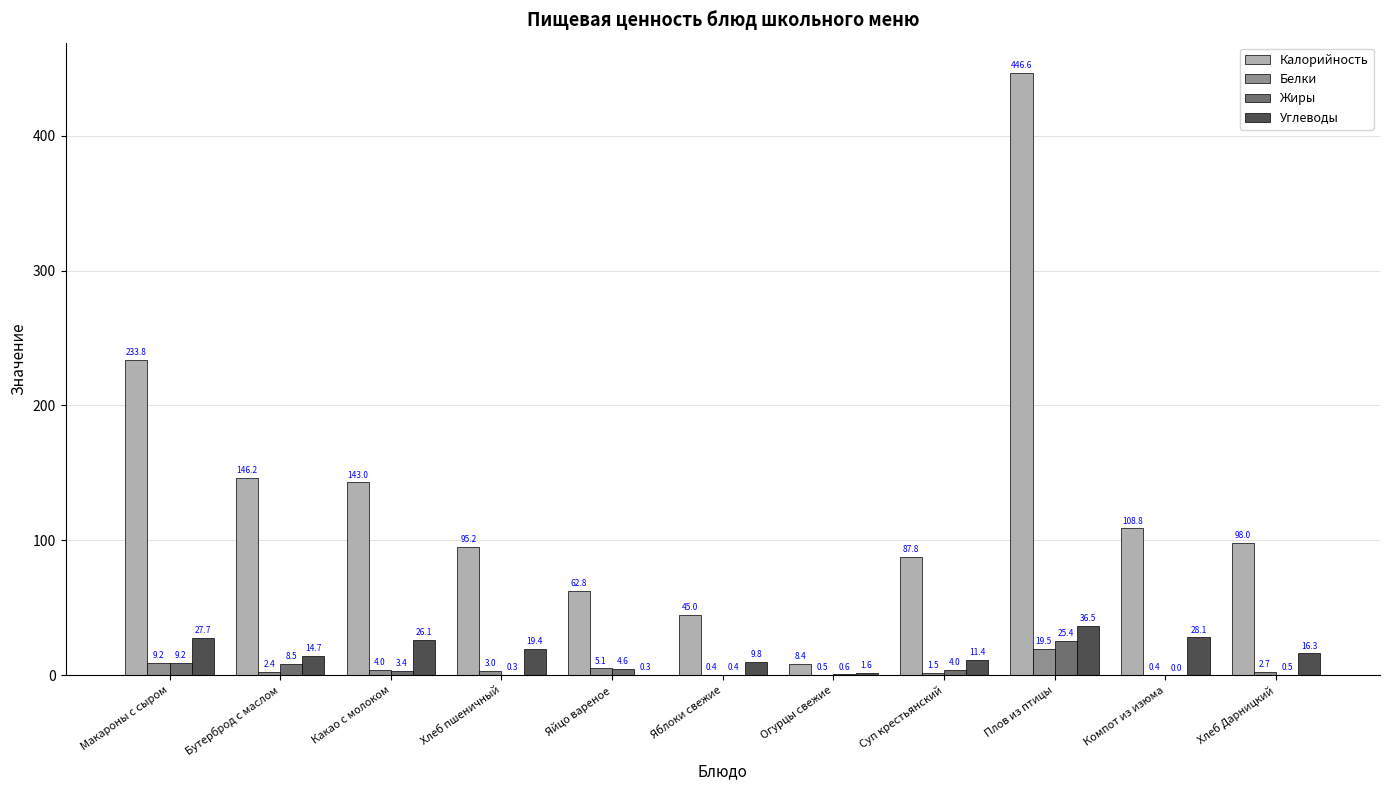

What is the maximum value for Калорийность?

446.6